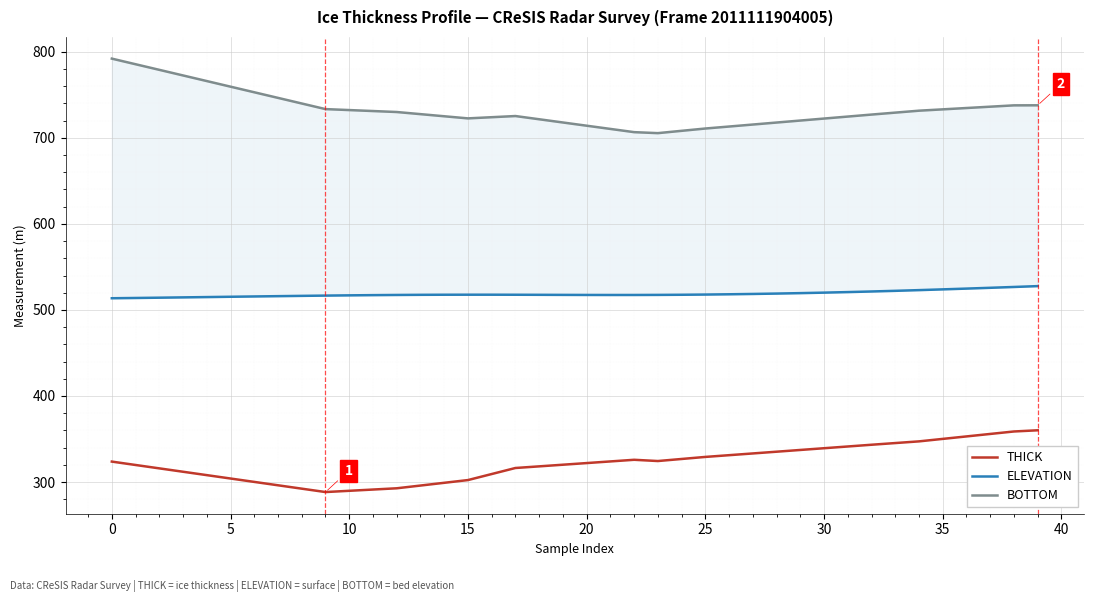

Between 25 and 36, which series saw the biggest shift?

BOTTOM